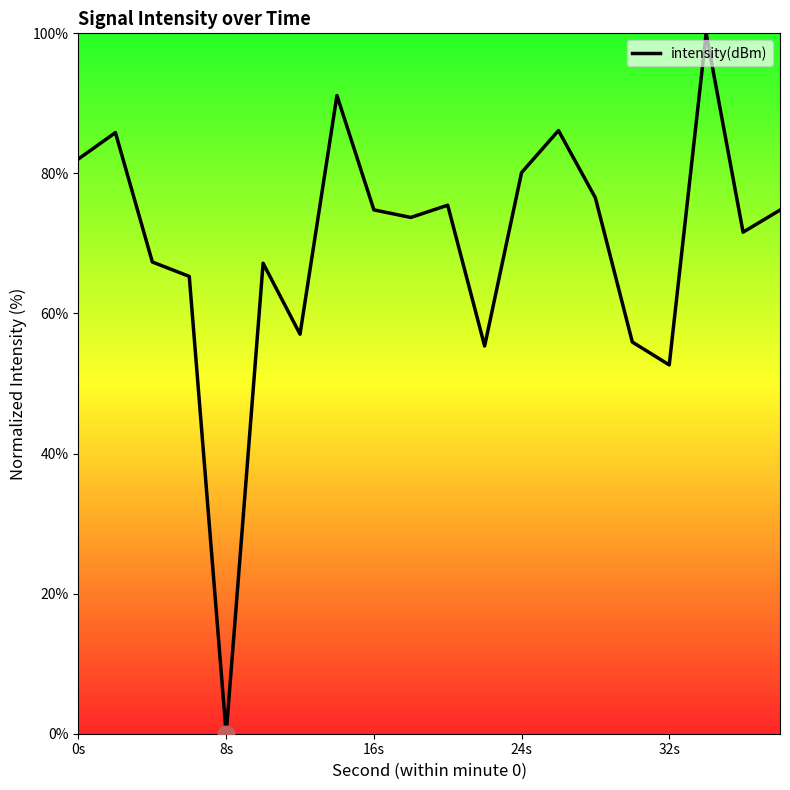

How many categories are shown in the chart?

20